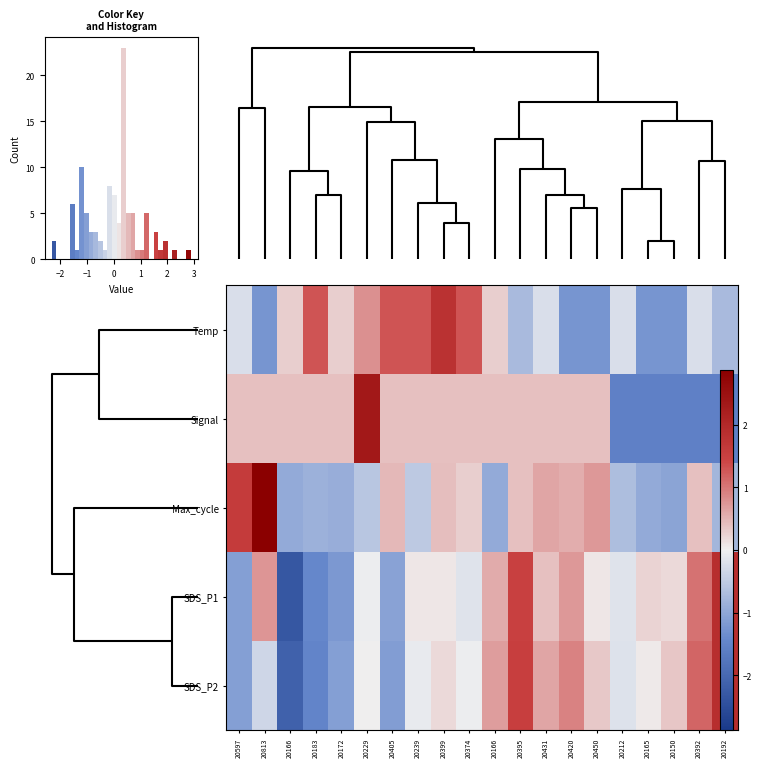

Is it true that Max_cycle equals 0.6 at 20431?

True